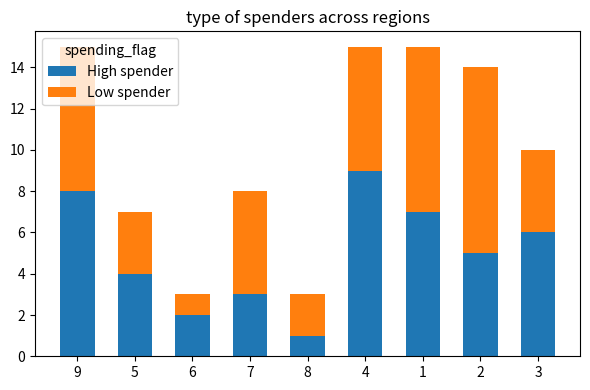

Rank the categories by High spender value from lowest to highest.

8, 6, 7, 5, 2, 3, 1, 9, 4